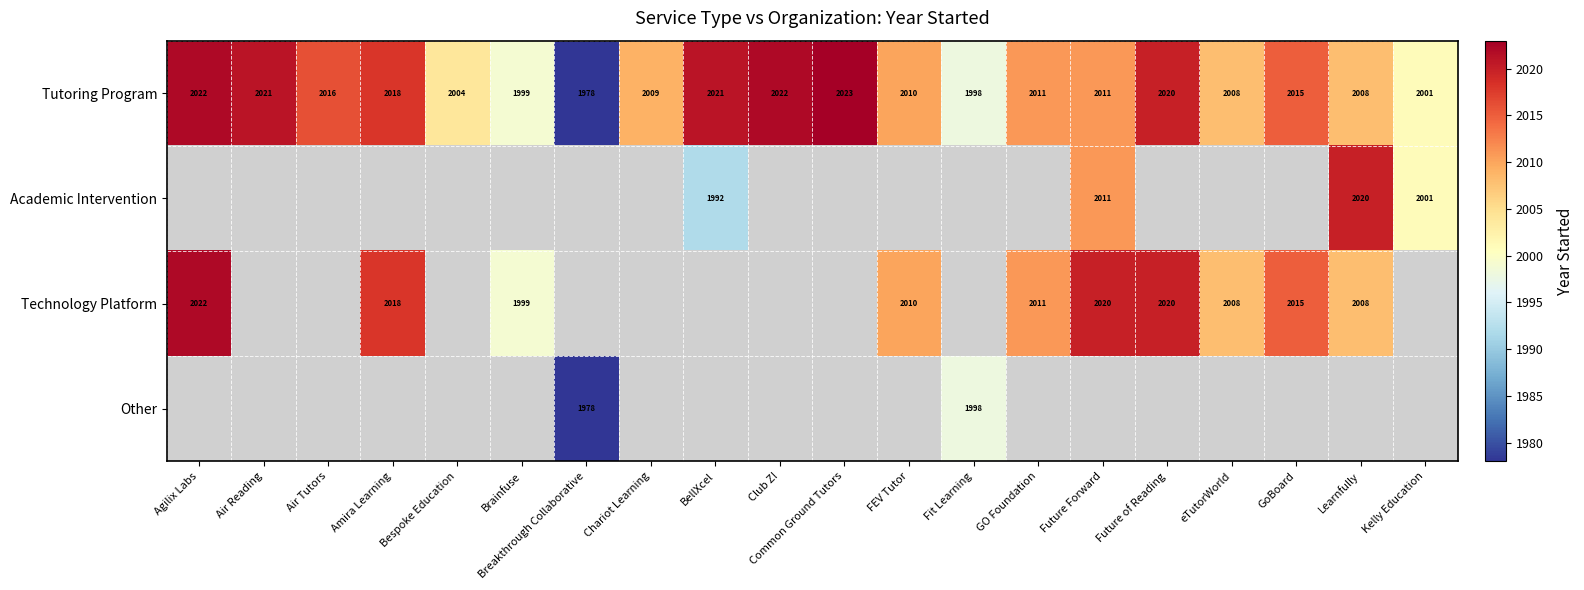

What is the average value of the Tutoring Program series?

2011